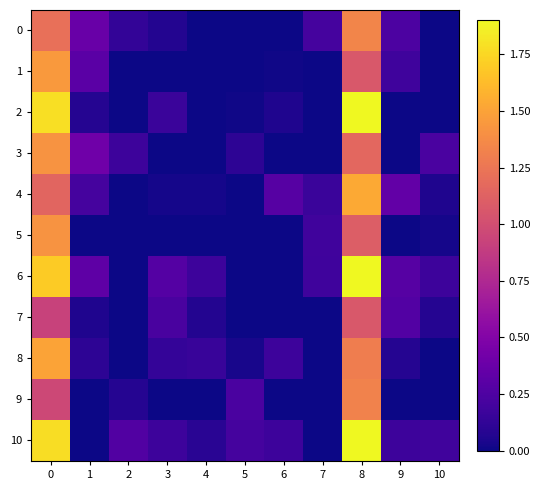

Reading left to right, transcribe all the data shown in this chart.

0: 0=1.2	1=0.4	2=0.1	3=0.1	4=0.0	5=0.0	6=0.0	7=0.2	8=1.3	9=0.2	10=0.0
1: 0=1.4	1=0.3	2=0.0	3=0.0	4=0.0	5=0.0	6=0.0	7=0.0	8=1.1	9=0.2	10=0.0
2: 0=1.8	1=0.1	2=0.0	3=0.2	4=0.0	5=0.0	6=0.1	7=0.0	8=2.0	9=0.0	10=0.0
3: 0=1.4	1=0.4	2=0.2	3=0.0	4=0.0	5=0.1	6=0.0	7=0.0	8=1.2	9=0.0	10=0.2
4: 0=1.1	1=0.2	2=0.0	3=0.0	4=0.0	5=0.0	6=0.3	7=0.2	8=1.5	9=0.3	10=0.1
5: 0=1.4	1=0.0	2=0.0	3=0.0	4=0.0	5=0.0	6=0.0	7=0.2	8=1.1	9=0.0	10=0.0
6: 0=1.7	1=0.3	2=0.0	3=0.3	4=0.2	5=0.0	6=0.0	7=0.2	8=2.0	9=0.3	10=0.2
7: 0=0.9	1=0.1	2=0.0	3=0.2	4=0.1	5=0.0	6=0.0	7=0.0	8=1.1	9=0.3	10=0.1
8: 0=1.5	1=0.1	2=0.0	3=0.1	4=0.1	5=0.0	6=0.2	7=0.0	8=1.3	9=0.1	10=0.0
9: 0=1.0	1=0.0	2=0.1	3=0.0	4=0.0	5=0.2	6=0.0	7=0.0	8=1.3	9=0.0	10=0.0
10: 0=1.8	1=0.0	2=0.3	3=0.2	4=0.1	5=0.2	6=0.2	7=0.0	8=2.1	9=0.2	10=0.2